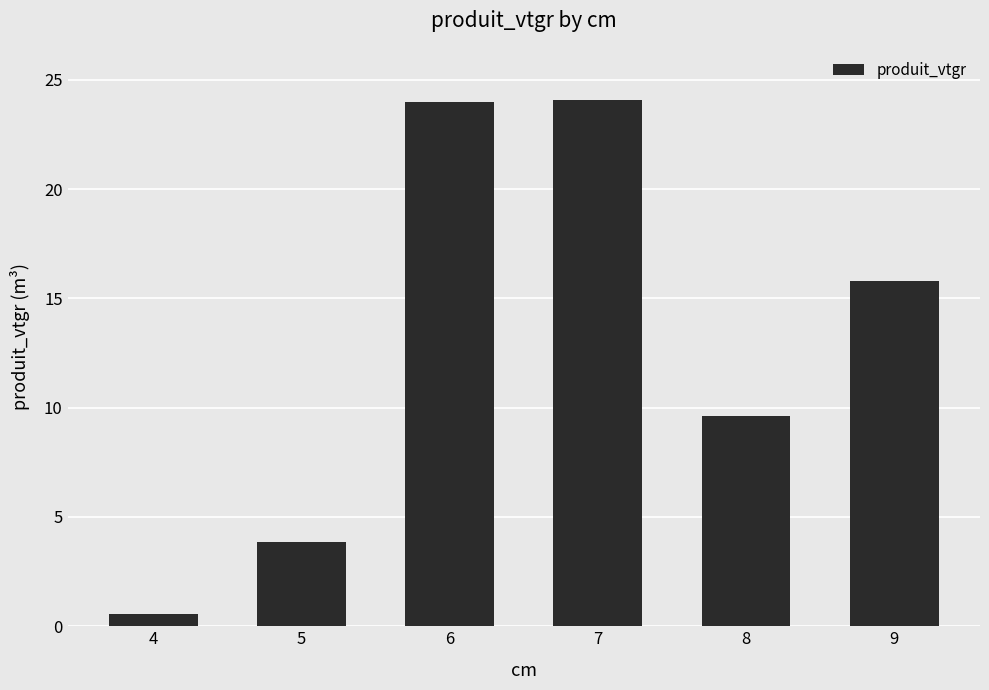

How many data points are less than 15?

3